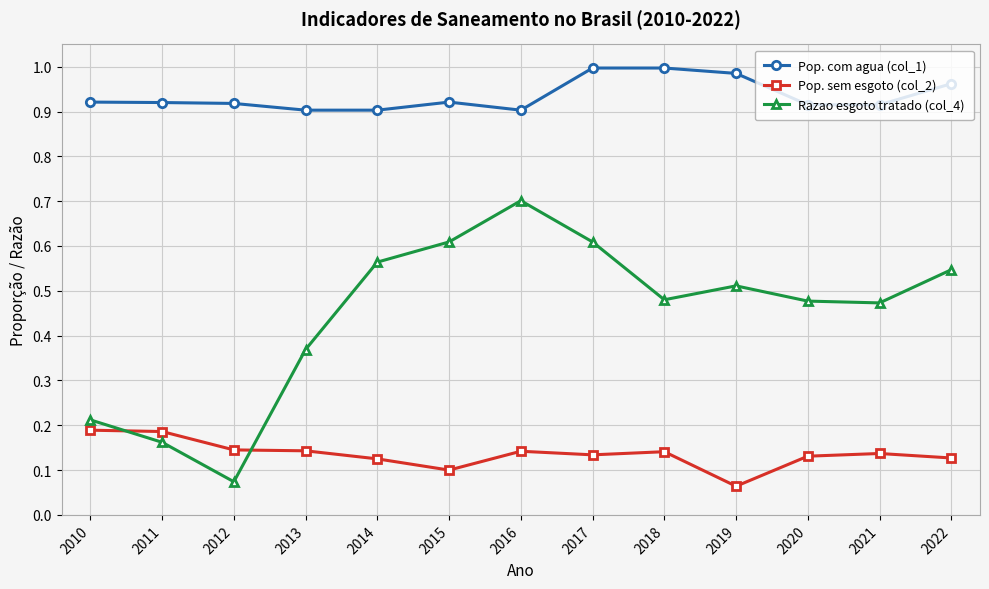

What is the value of the Razao esgoto tratado (col_4) point at the 7th from the left?

0.7